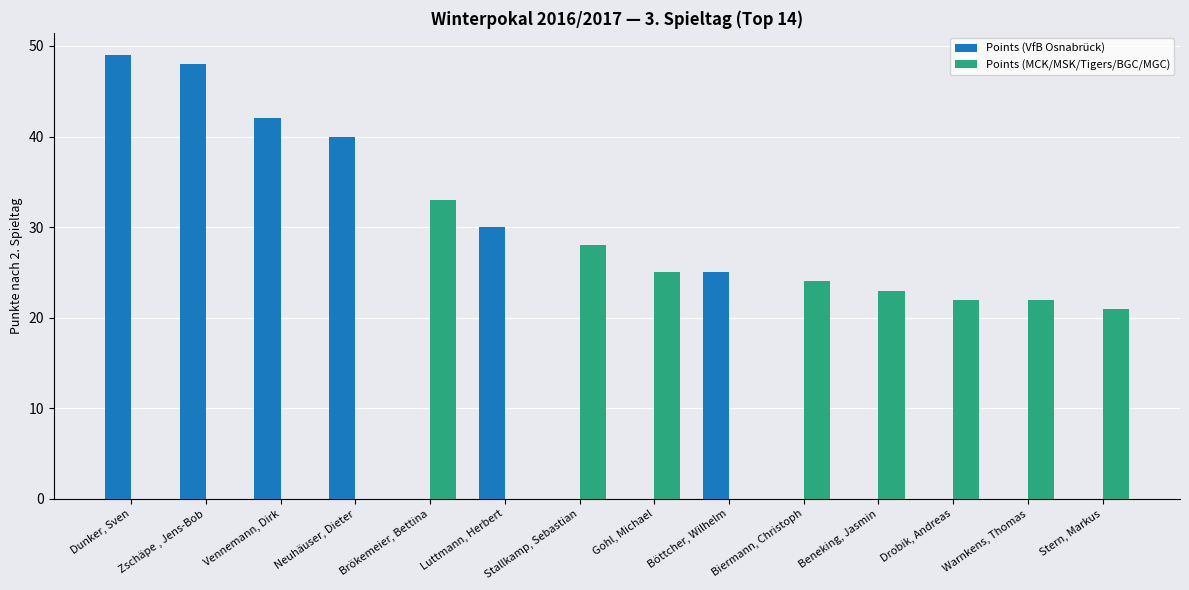

What is the sum of the Points (MCK/MSK/Tigers/BGC/MGC) values at Neuhäuser, Dieter and Stern, Markus?

21